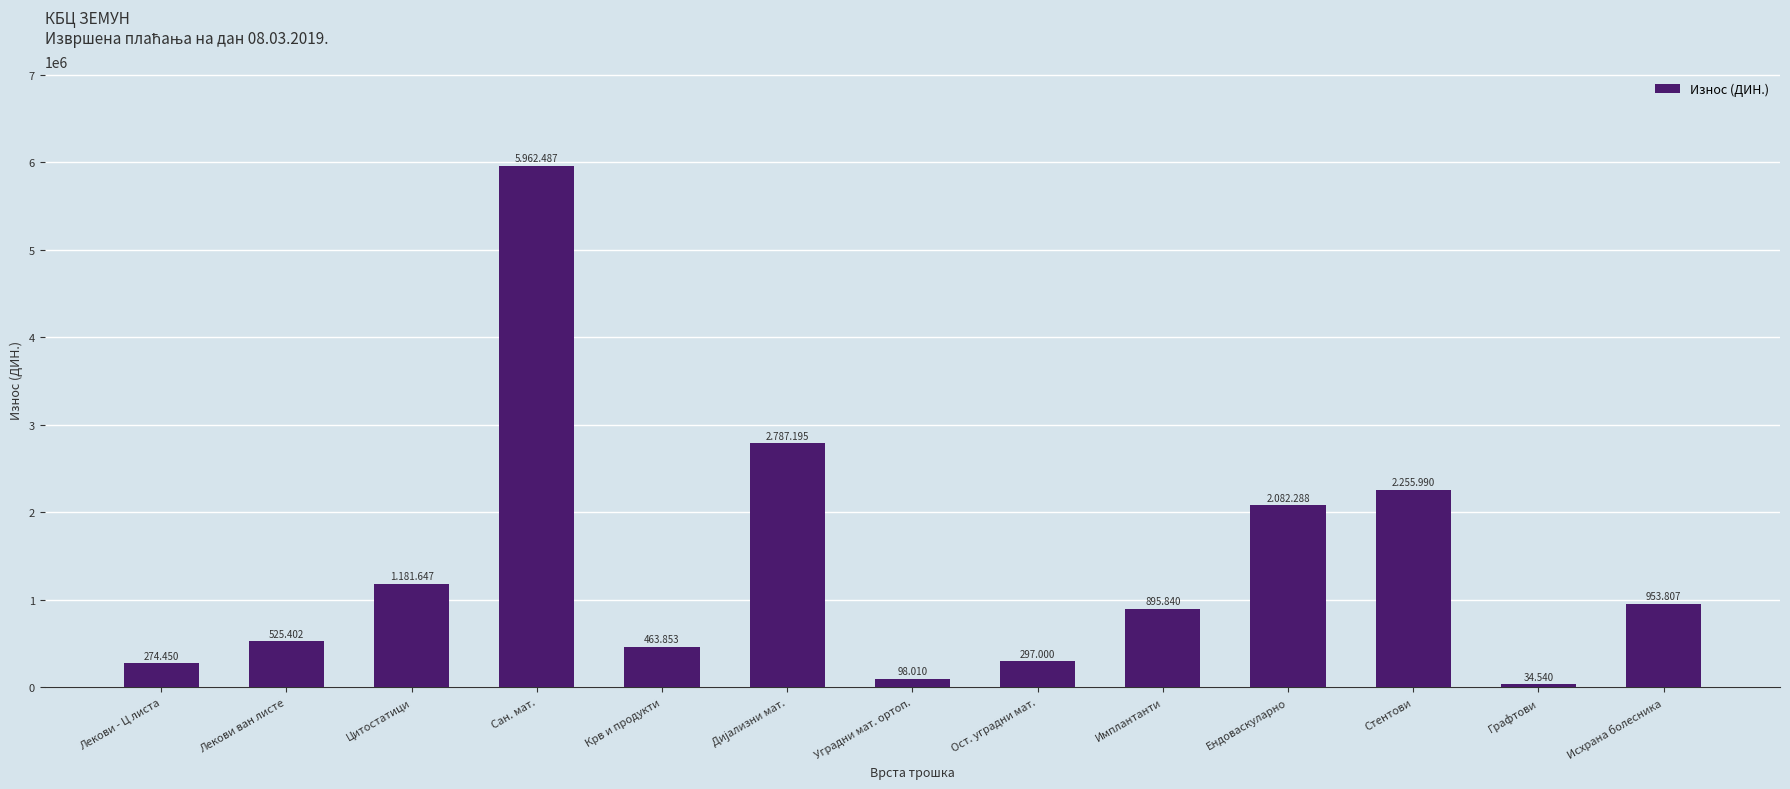

List the labels in order of value, smallest first.

Графтови, Уградни мат. ортоп., Лекови - Ц листа, Ост. уградни мат., Крв и продукти, Лекови ван листе, Имплантанти, Исхрана болесника, Цитостатици, Ендоваскуларно, Стентови, Дијализни мат., Сан. мат.